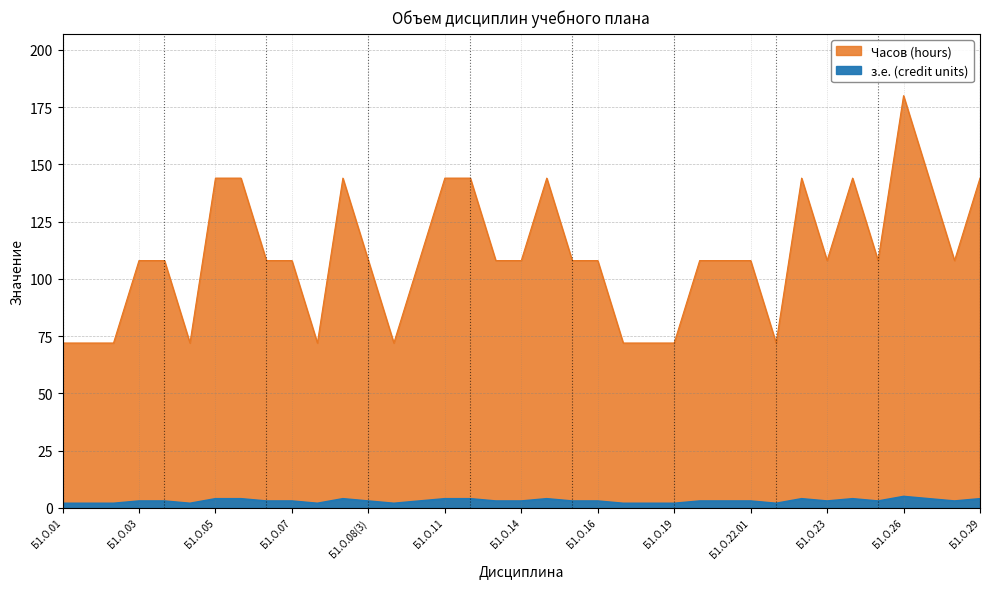

Read the з.е. (credit units) value at Б1.О.29, to the nearest 5.

145